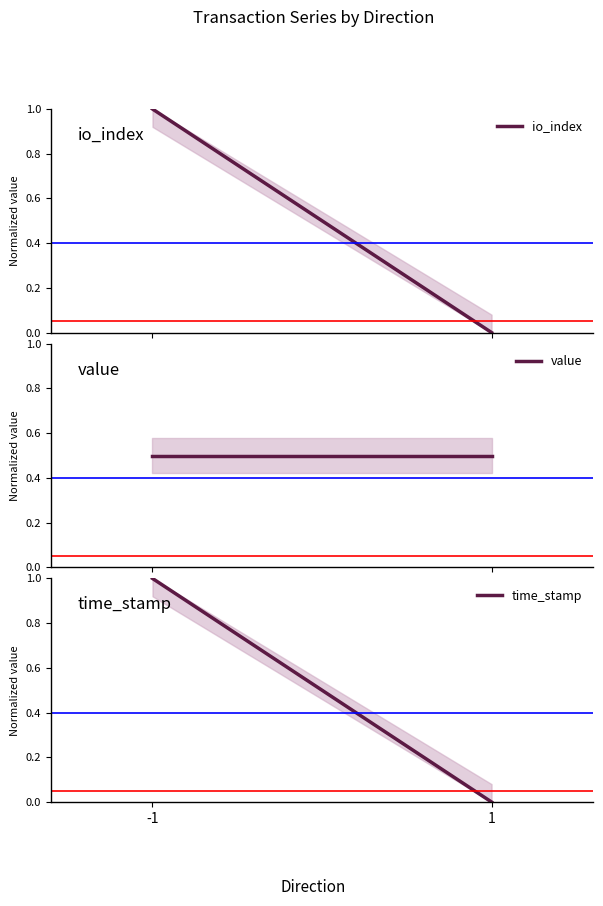

What is the sum of all io_index values?

1.0